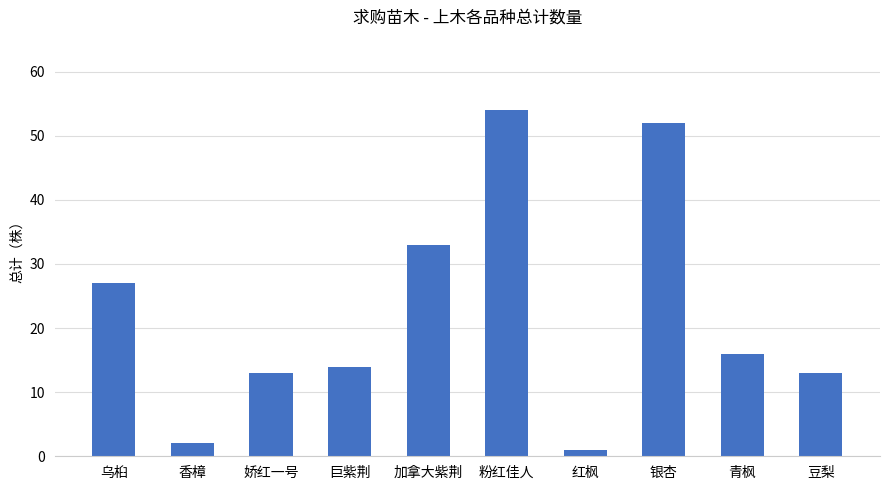

How many values are below 16?

5